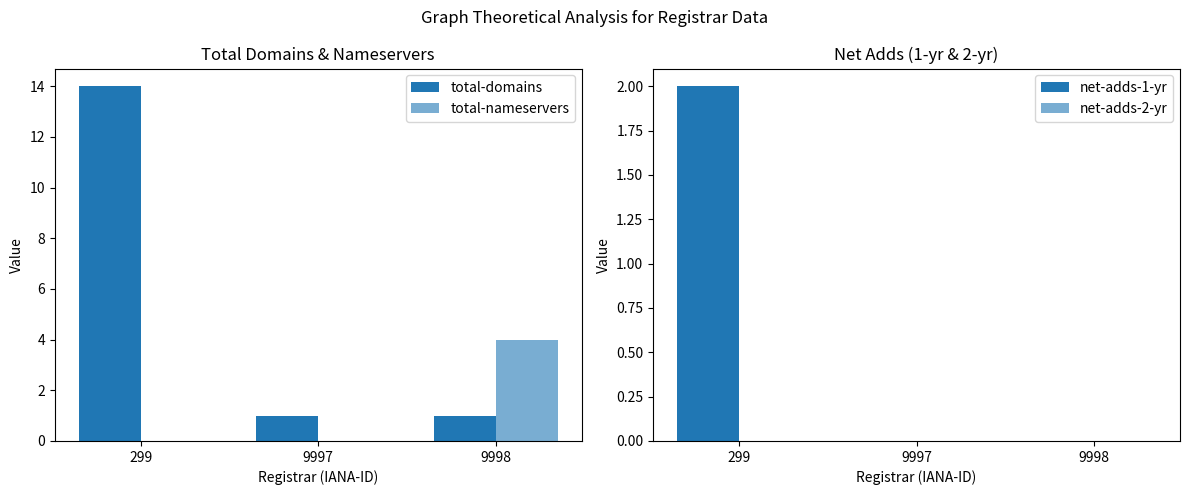

Rank the series by their maximum value, from lowest to highest.

net-adds-2-yr, net-adds-1-yr, total-nameservers, total-domains